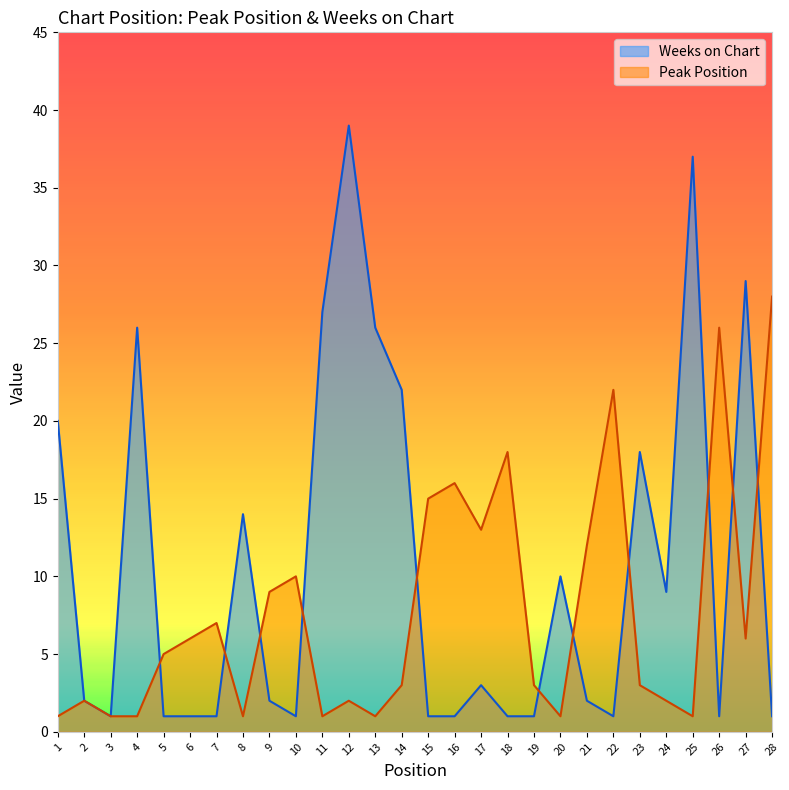

Is it true that Weeks on Chart equals 25 at 25?

False